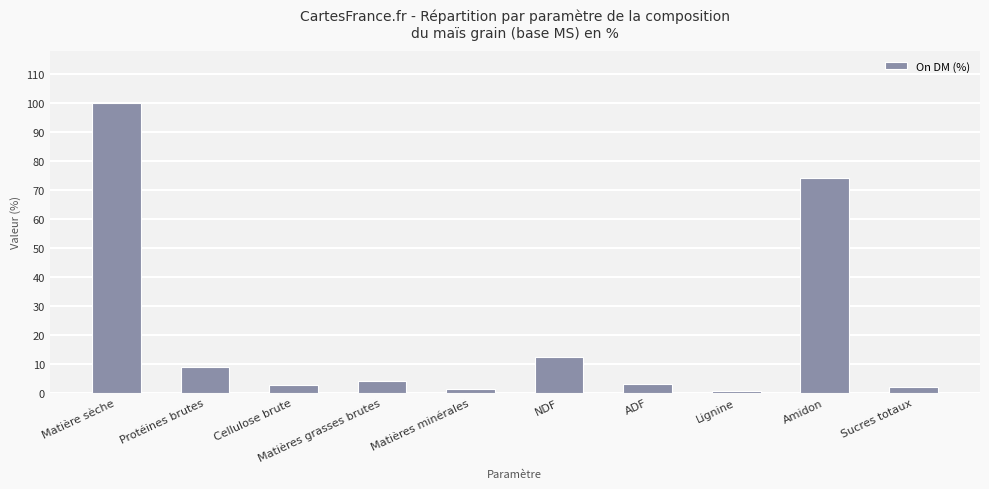

Approximately how many times larger is the value at Matières minérales compared to NDF?

0.1